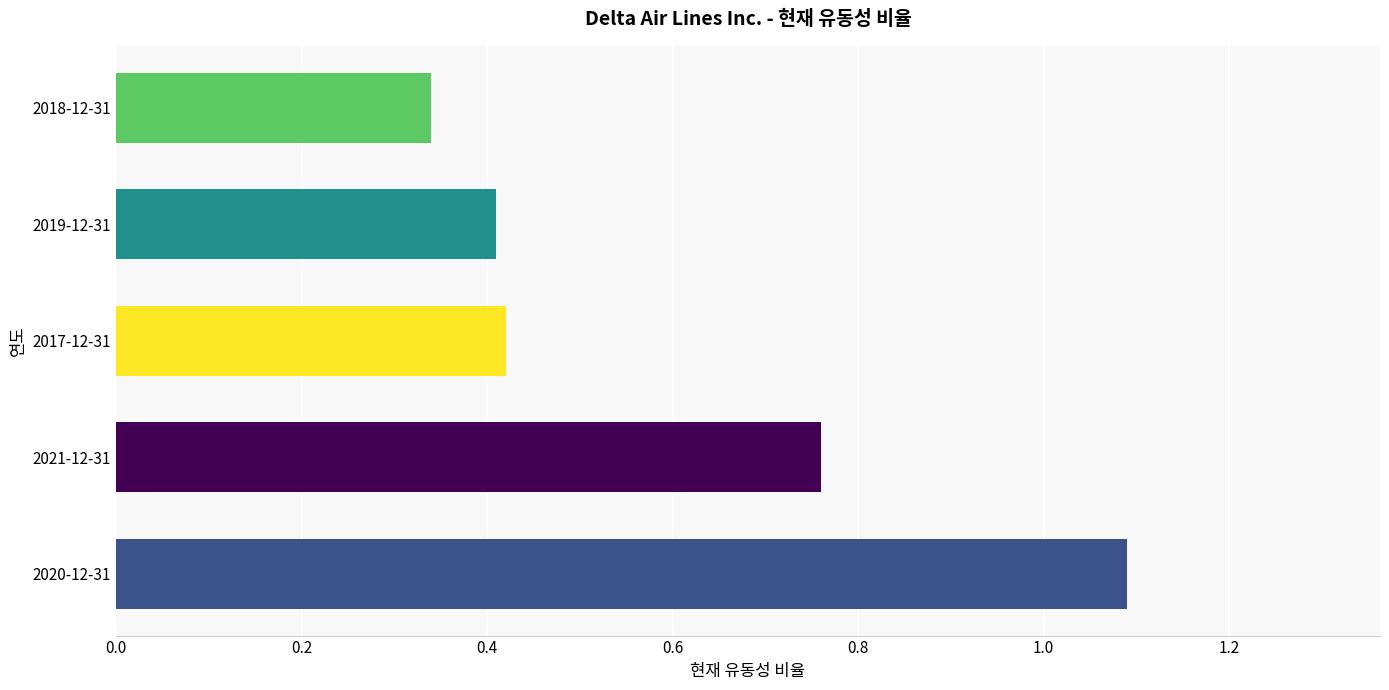

Is it true that the value at 2020-12-31 is 1.5?

False